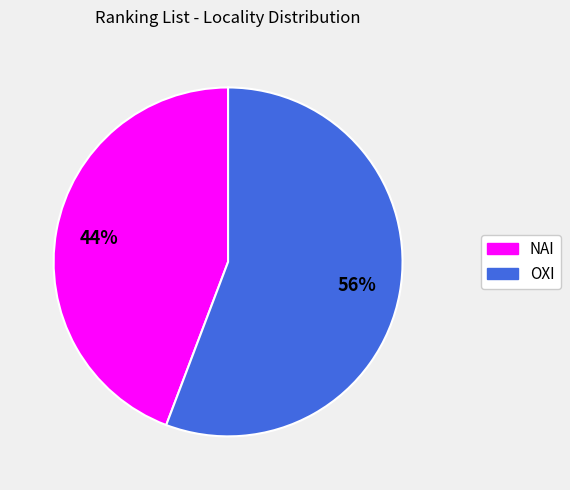

What is the majority slice?

ΟΧΙ